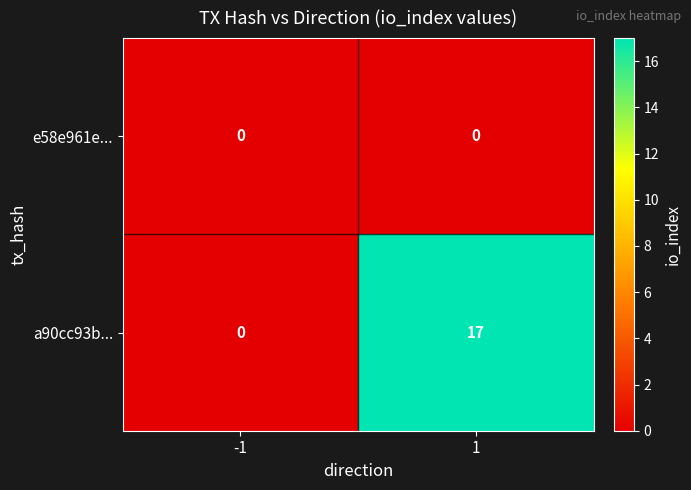

What is the difference between the maximum and minimum values in the a90cc93b... series?

17